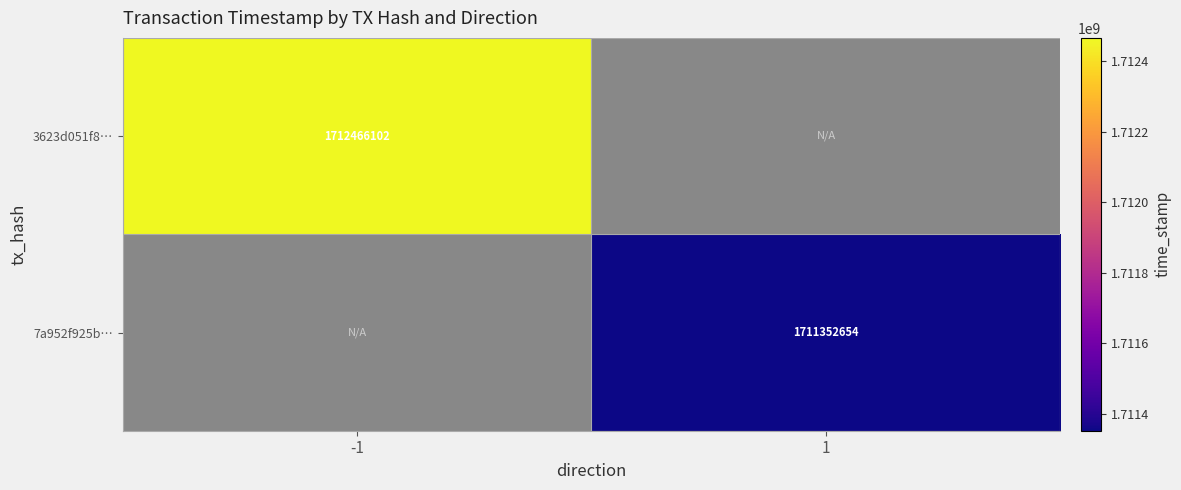

Count the number of categories in the chart.

2